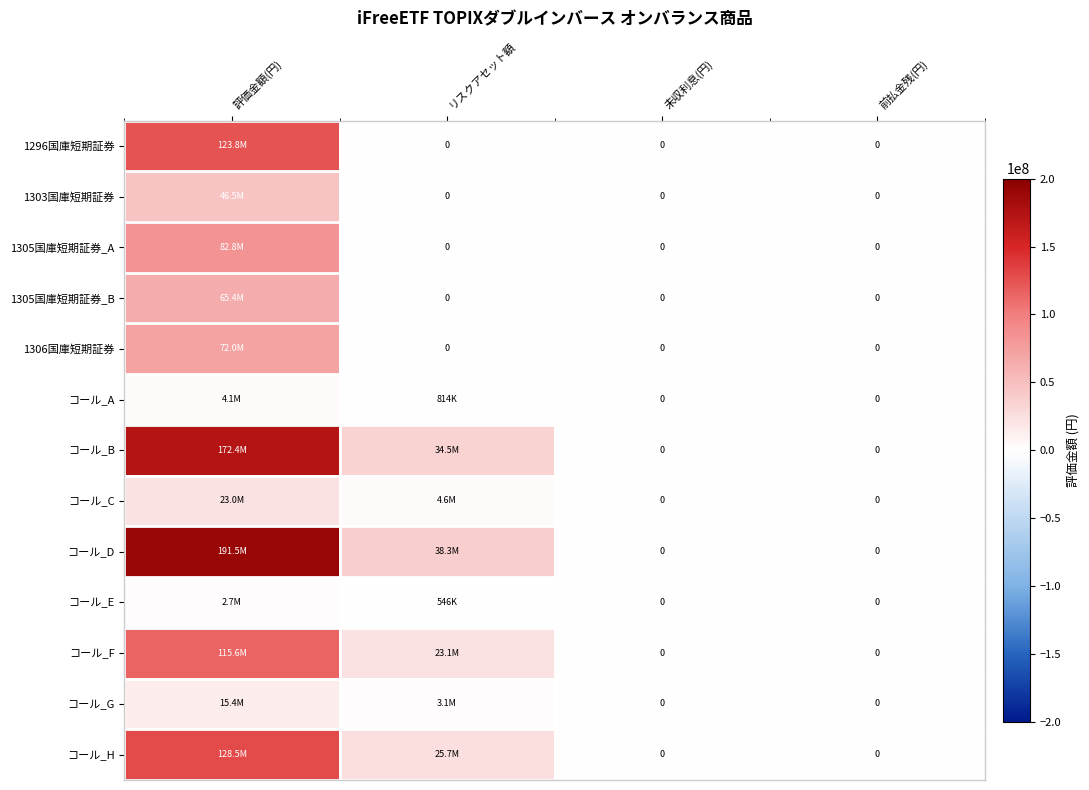

Where is コール_H nearest to the value 64226302?

リスクアセット額